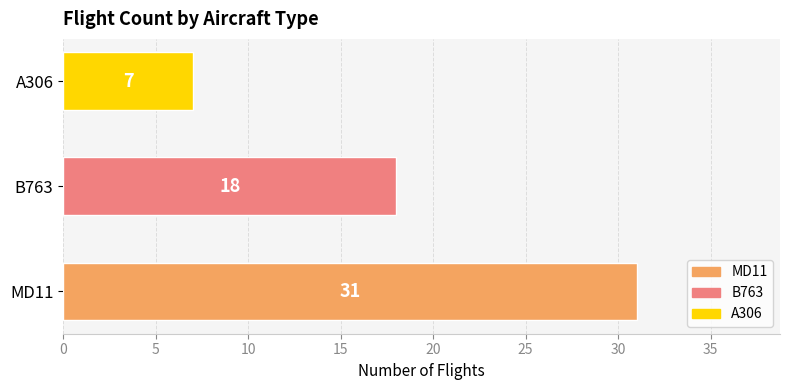

Is it true that the value at A306 is 7?

True